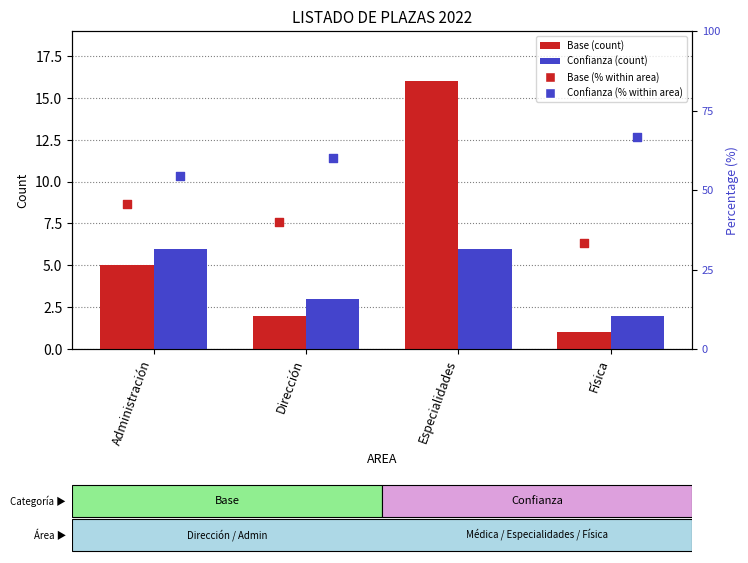

What is the total value across all series at Dirección?

5